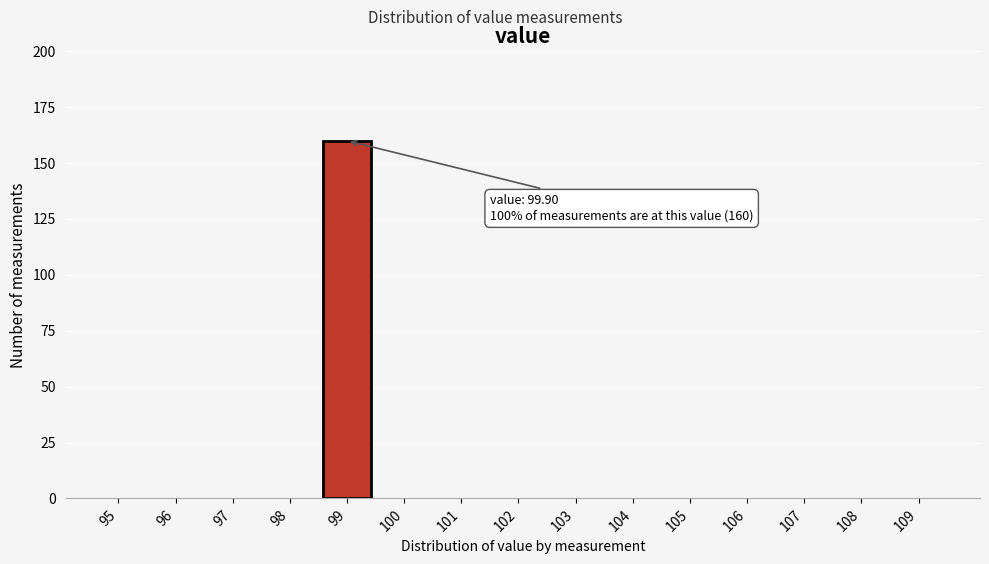

Reading left to right, transcribe all the data shown in this chart.

95=0	96=0	97=0	98=0	99=160	100=0	101=0	102=0	103=0	104=0	105=0	106=0	107=0	108=0	109=0